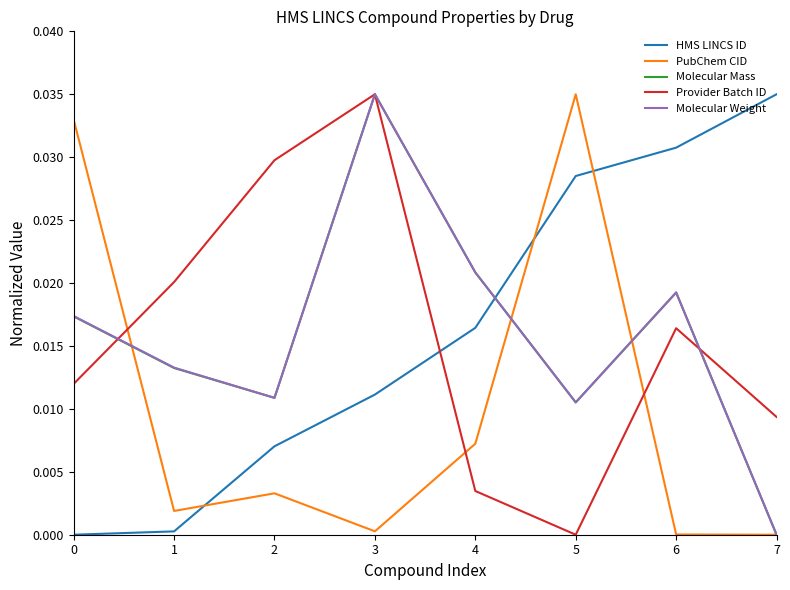

In Molecular Weight, how many points are higher than both neighbors (excluding endpoints)?

2